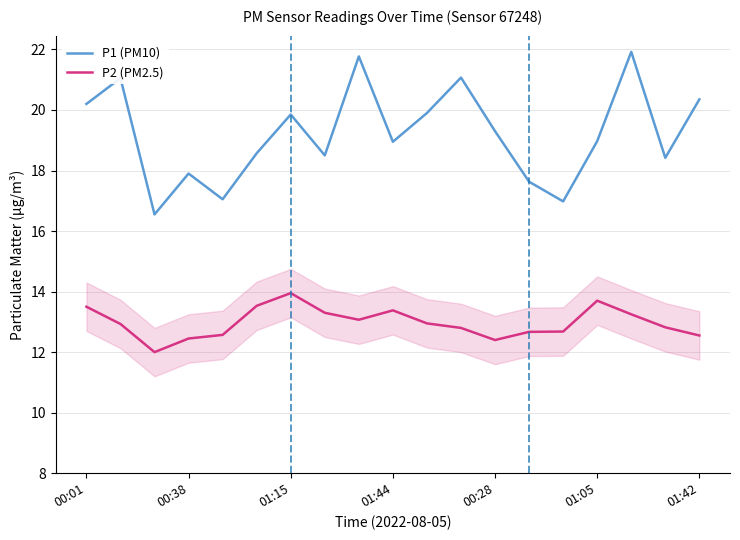

Does the chart have visible grid lines?

Yes